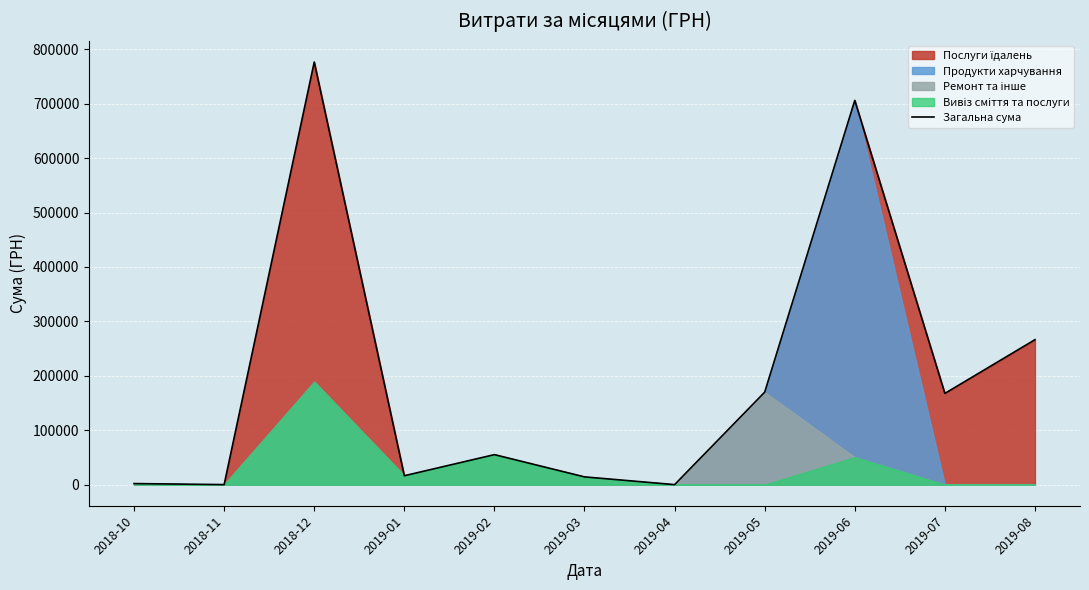

What is the sum of the values at 2018-10 and 2018-12?

778538.8